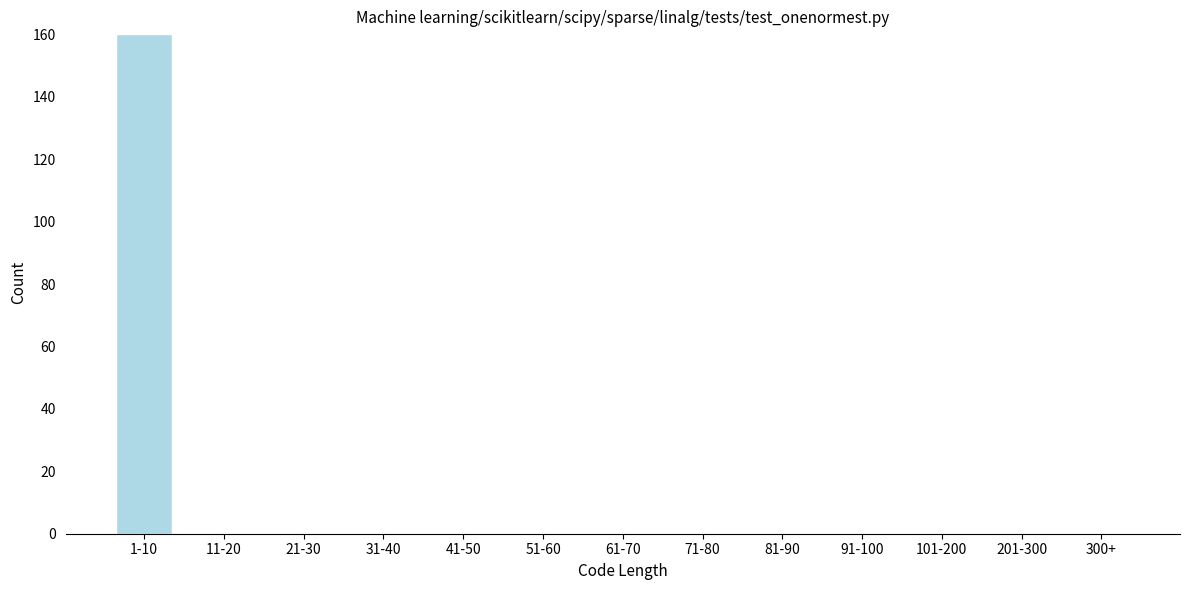

Reading left to right, list all the values displayed in this chart.

1-10=160	11-20=0	21-30=0	31-40=0	41-50=0	51-60=0	61-70=0	71-80=0	81-90=0	91-100=0	101-200=0	201-300=0	300+=0